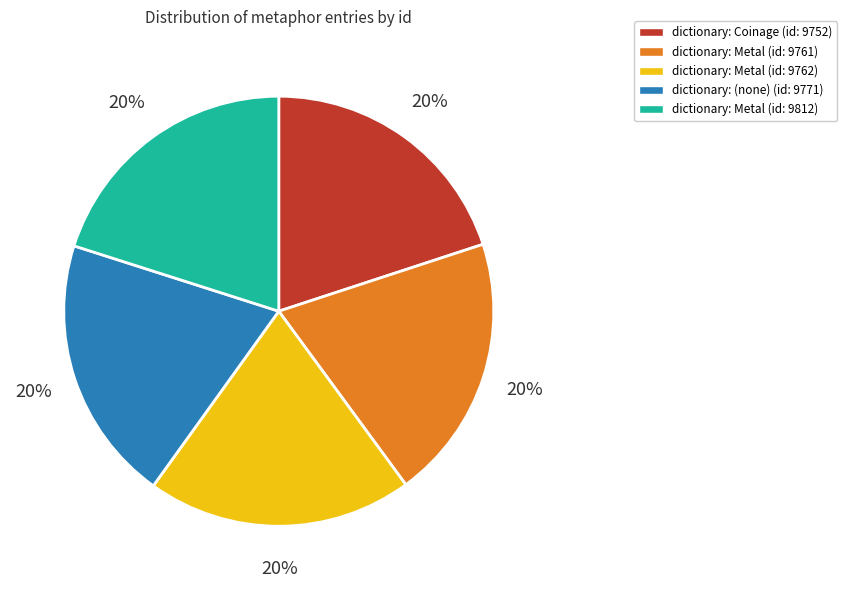

To the nearest percent, what is the combined percentage of dictionary: Metal (id: 9762) and dictionary: Coinage (id: 9752)?

40%